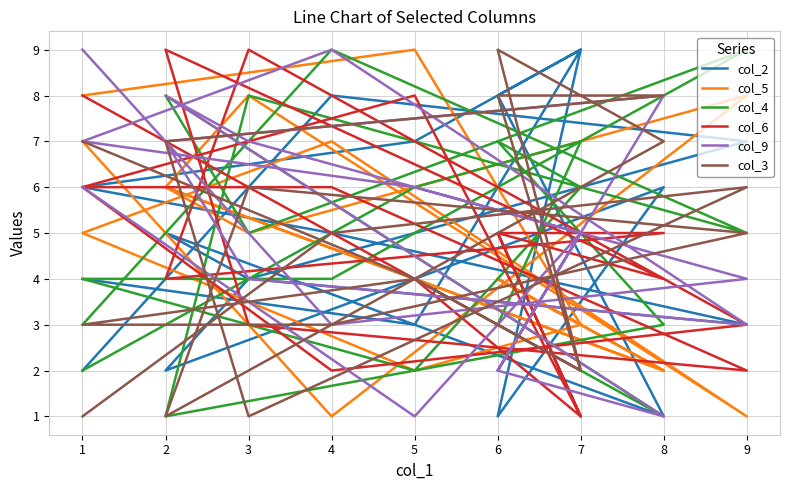

How many values in the col_5 series are below 5?

9